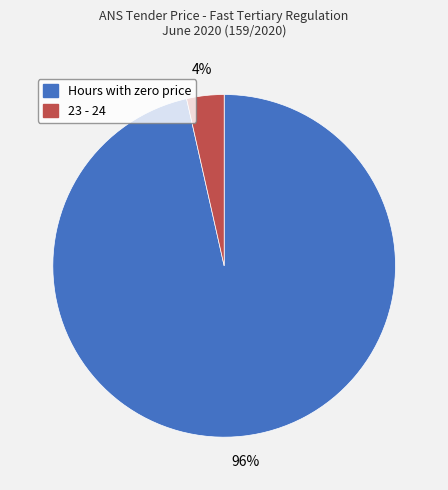

Is it true that 23 - 24 is 11% of the pie?

False